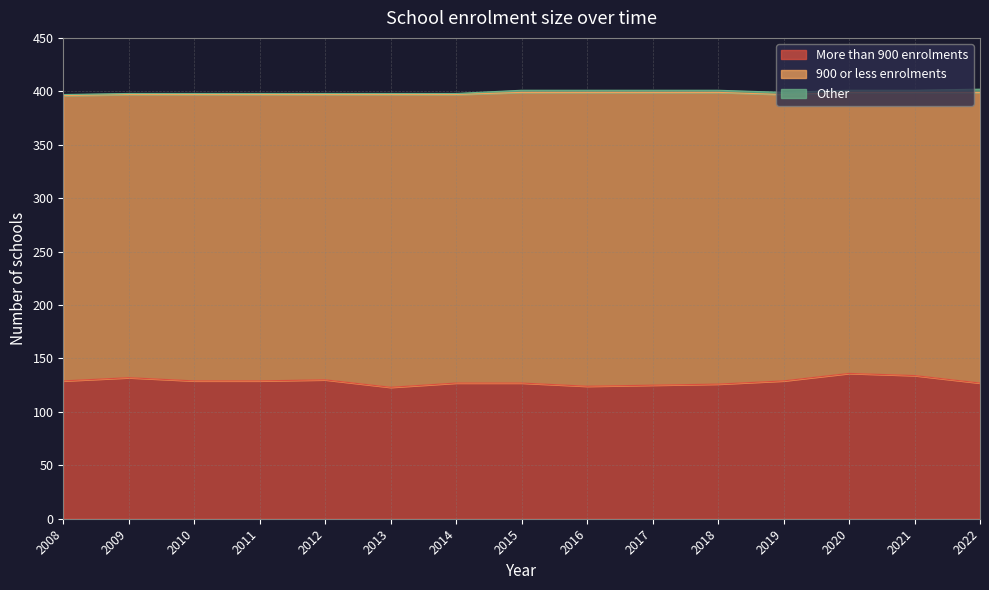

What are all the series names shown in the legend?

More than 900 enrolments, 900 or less enrolments, Other